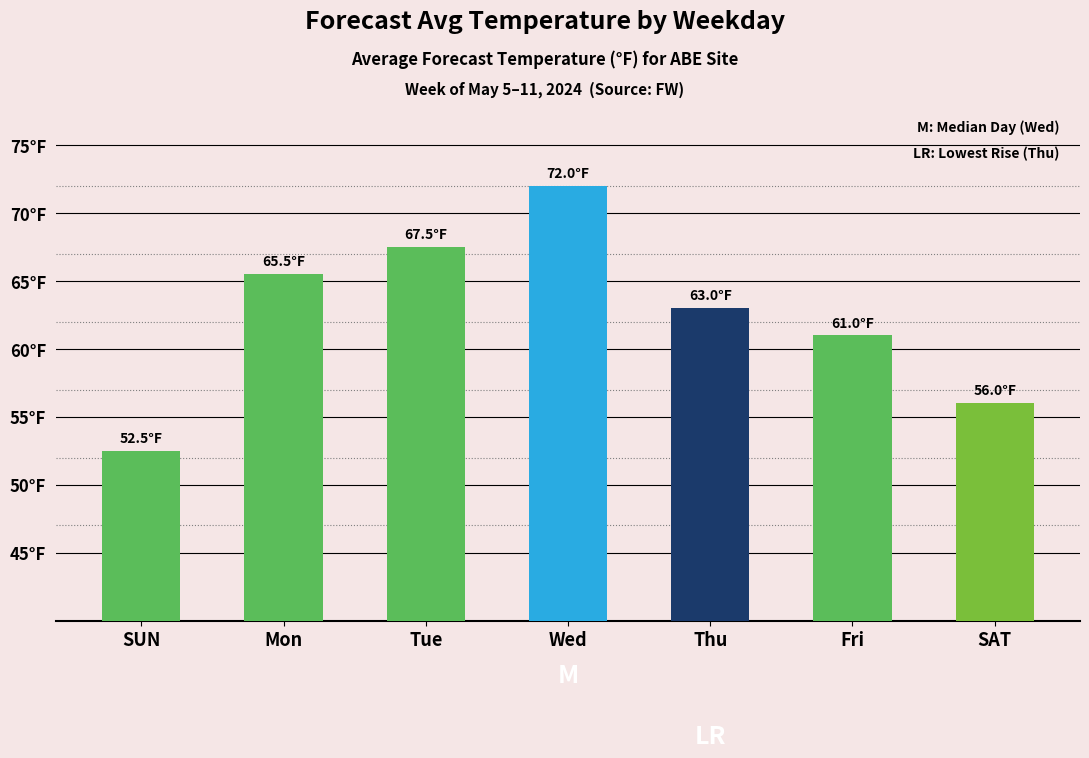

What is the ratio of the value at Tue to the value at Fri?

1.1